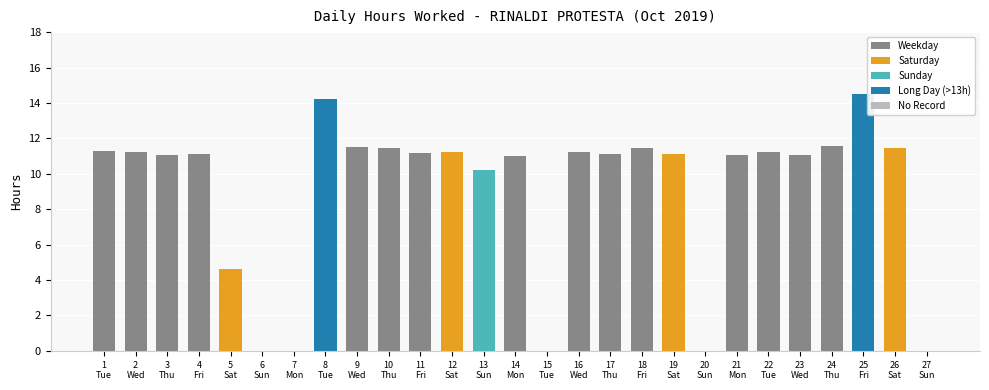

Is it true that the value at 13
Sun is 10.2?

True